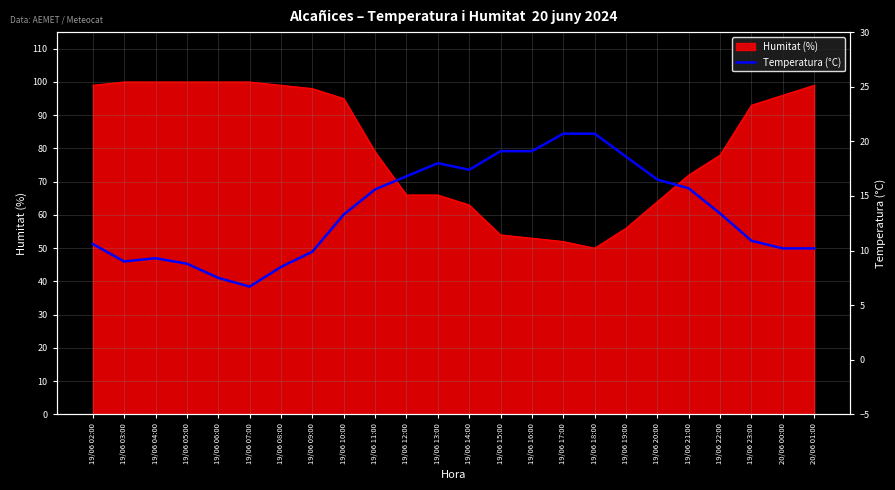

Is it true that the value at 19/06 22:00 is 13.4?

True